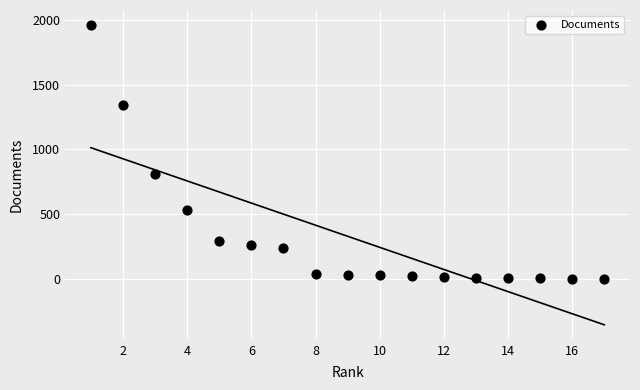

What Y value in the scatter plot is closest to 980?

809